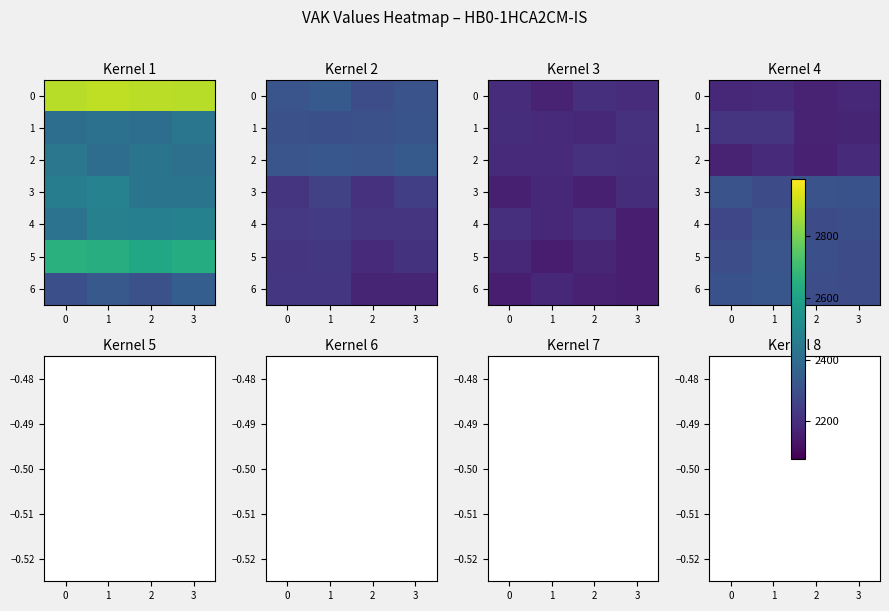

Rank the series by their maximum value, from lowest to highest.

row_2, row_0, row_1, row_4, row_3, row_5, row_6